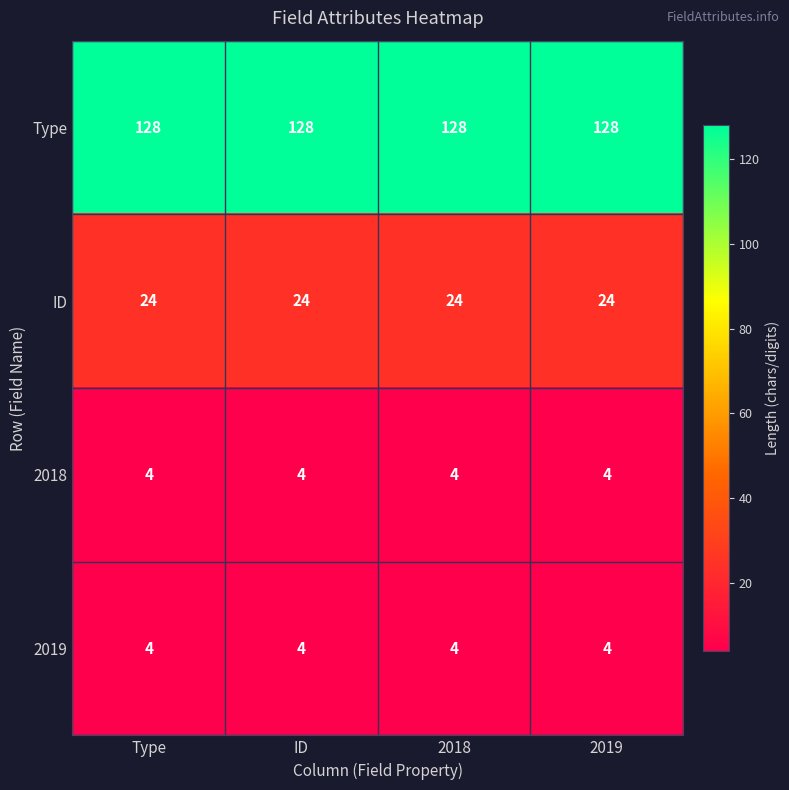

The value of Type at 2019 is 221. True or false?

False